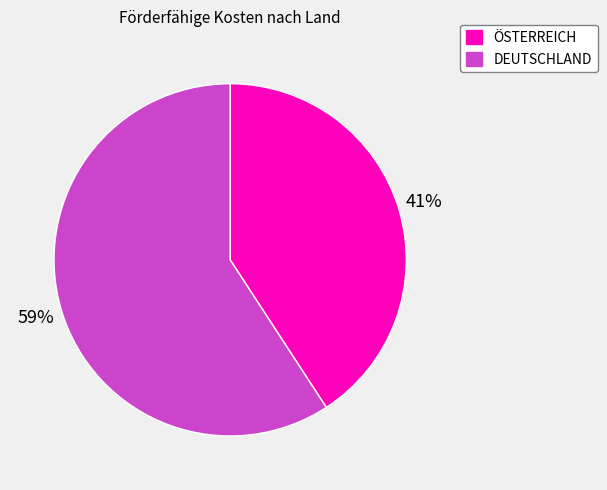

To the nearest percent, what is the difference between the largest and smallest slice percentages?

18%